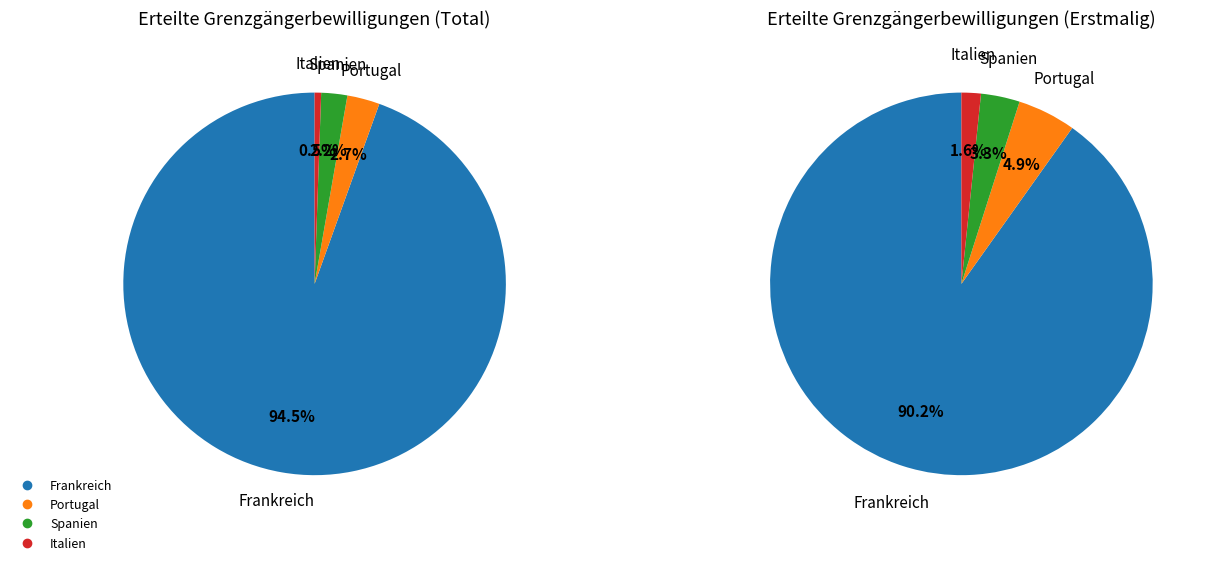

What percentage do Spanien and Italien together represent?

2.7%